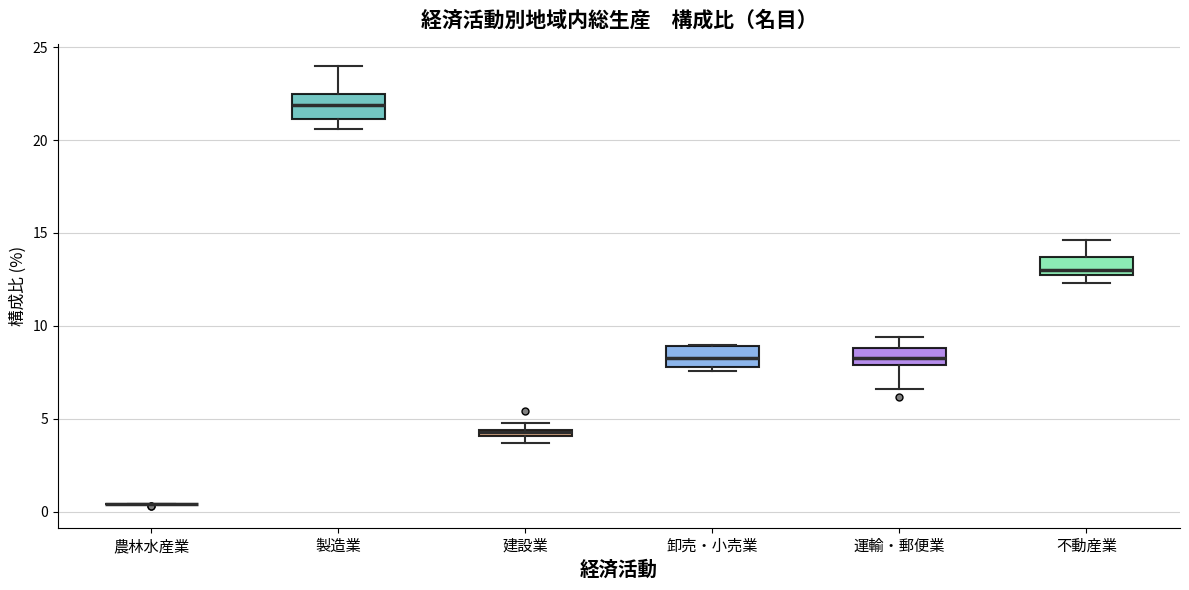

Where is the lower edge of the box for 不動産業 on the y-axis? The values are not printed on the chart, so give them approximately, as read against the axis.

13.0